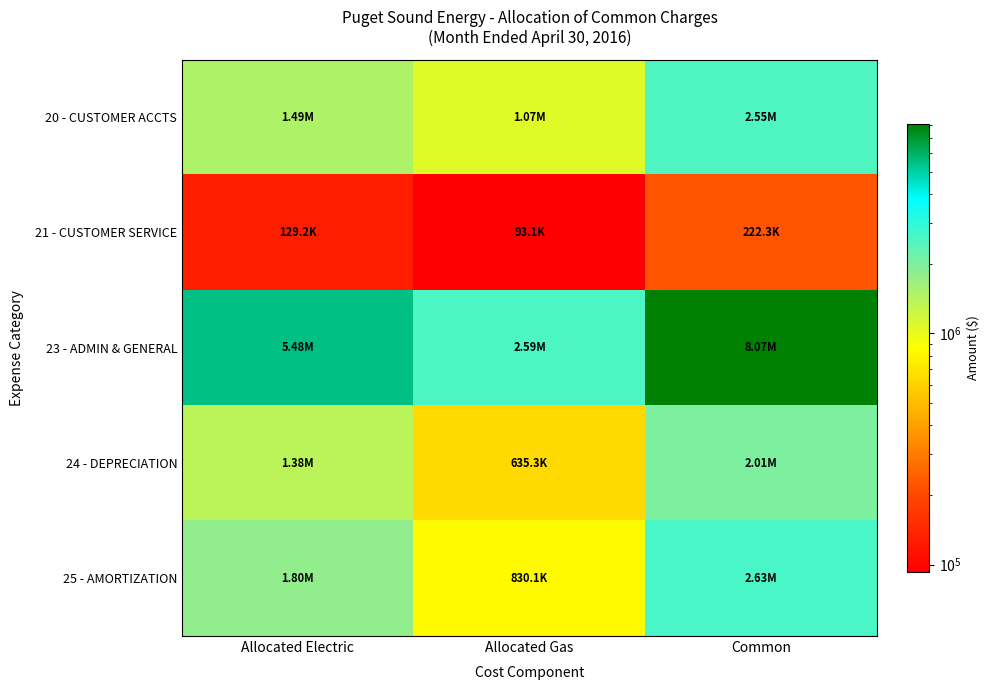

At which category does the chart reach its peak across all series?

Common